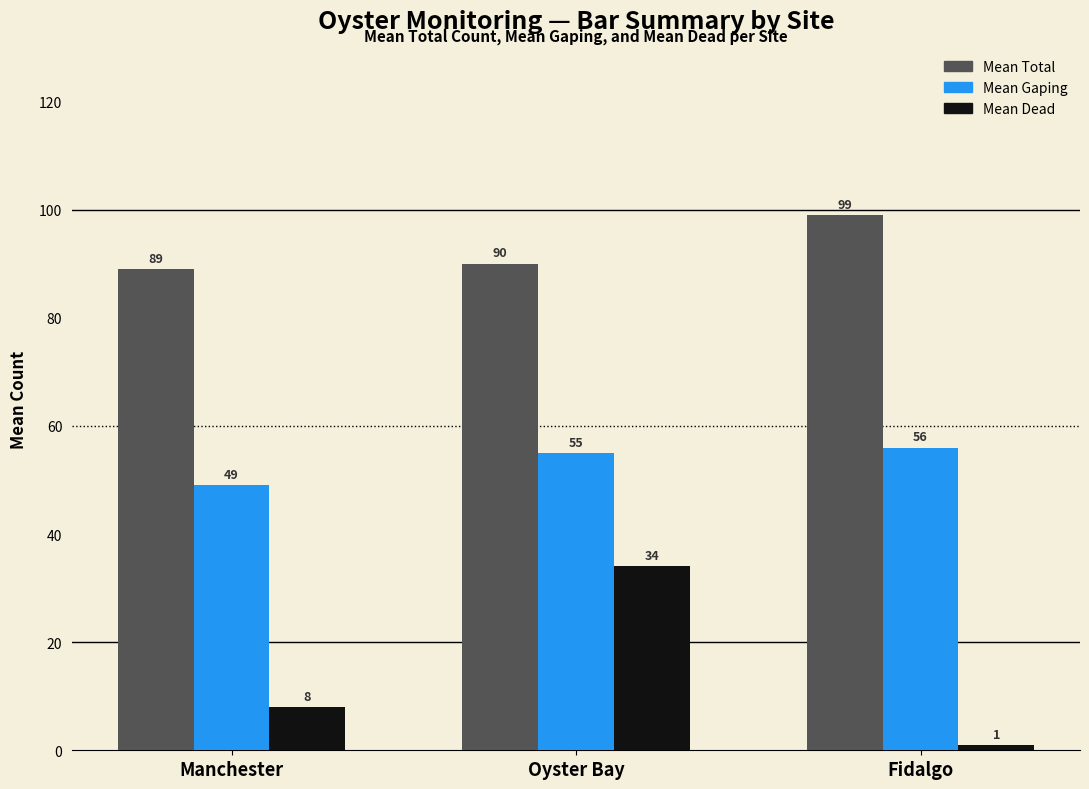

Read the Mean Total value at Oyster Bay, to the nearest 10.

90